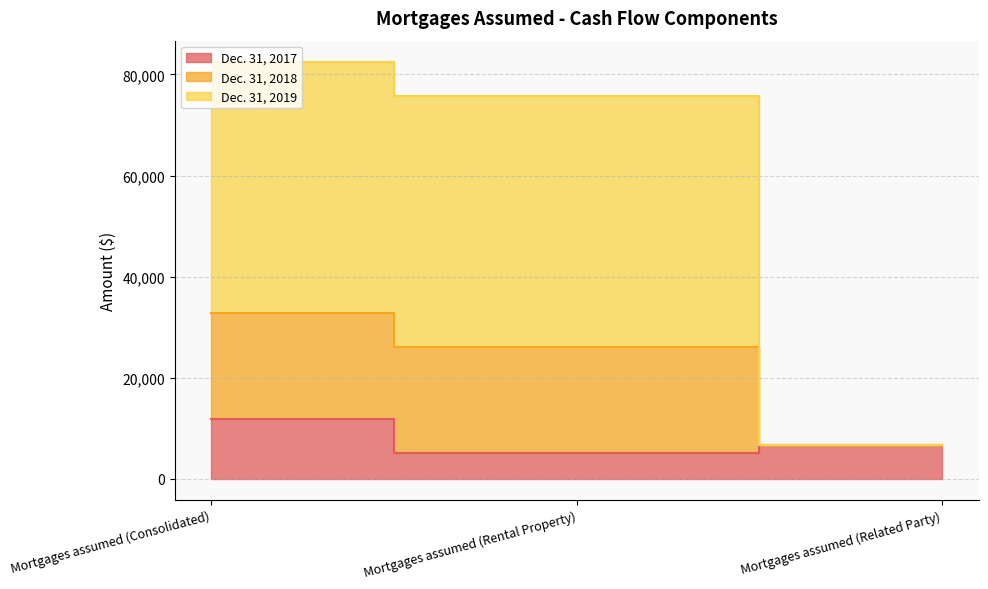

What is the label of the 3rd point from the left?

Mortgages assumed (Related Party)